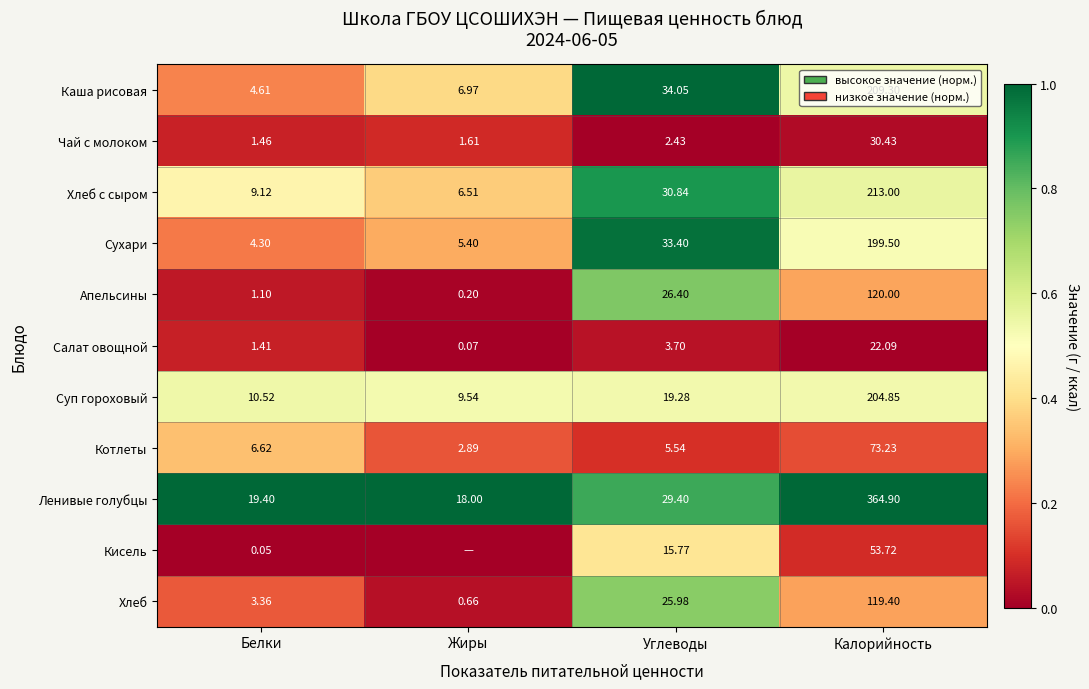

Is the value of Котлеты at Углеводы greater than the value of Каша рисовая at Калорийность?

No